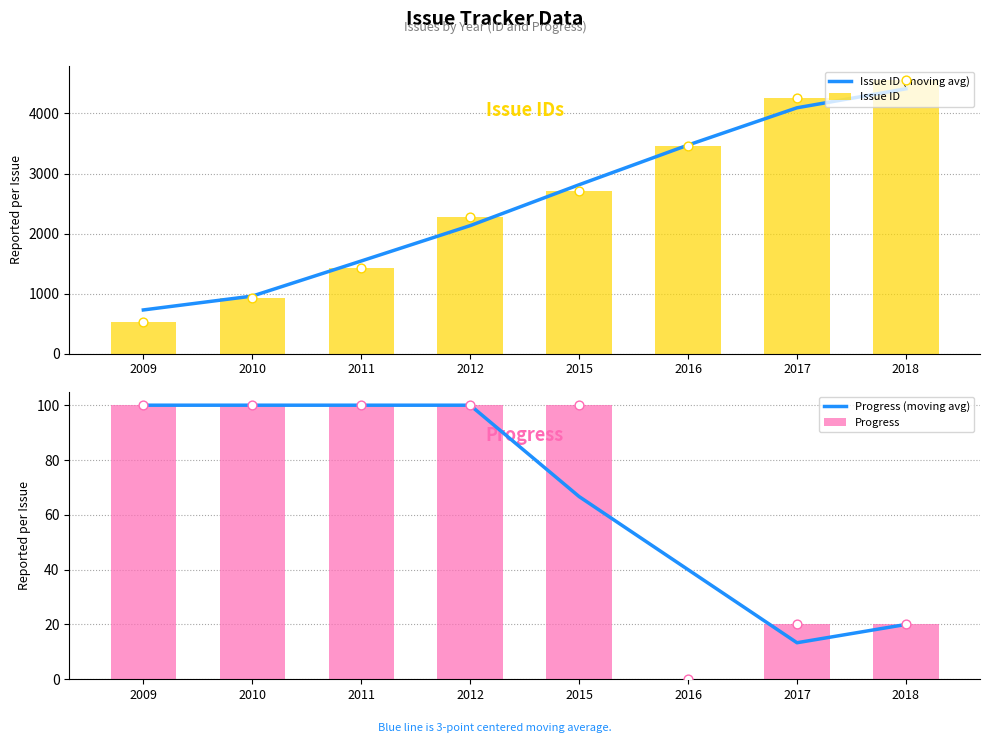

Which series contains the lowest Y value?

Progress